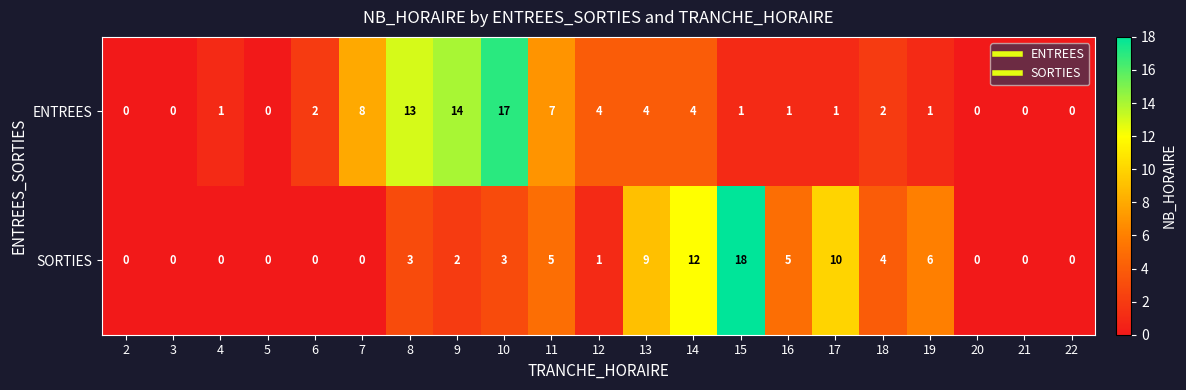

What is the maximum value for SORTIES?

18